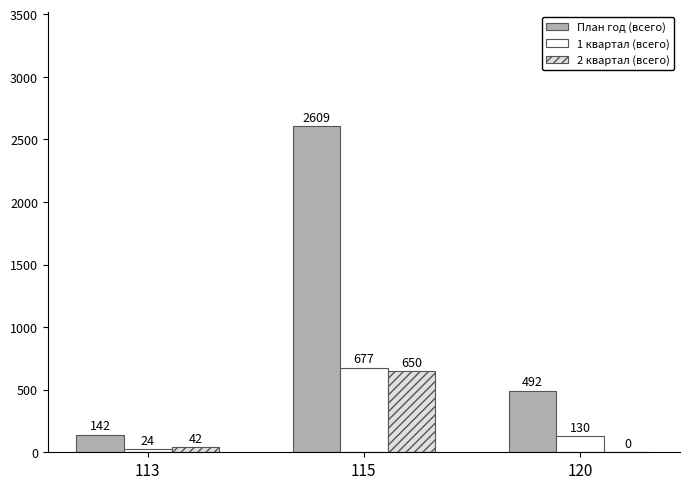

What is the sum of all План год (всего) values?

3243